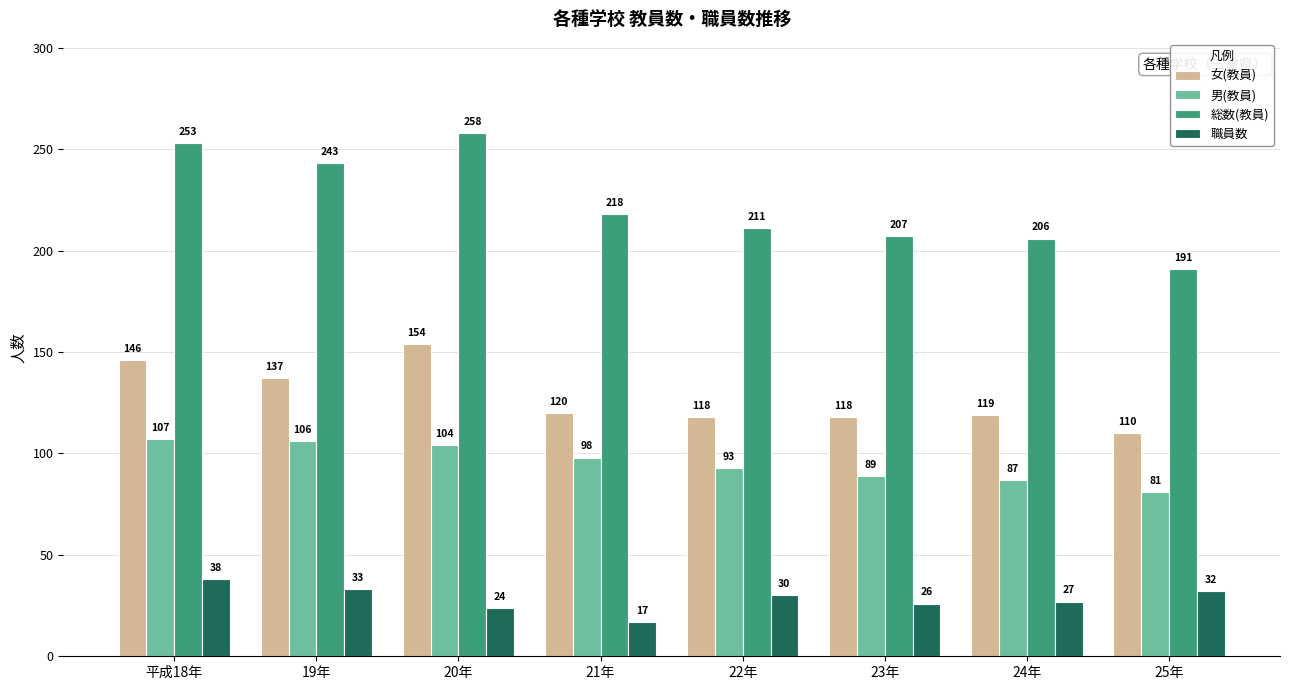

Is it true that 女(教員) equals 55 at 23年?

False